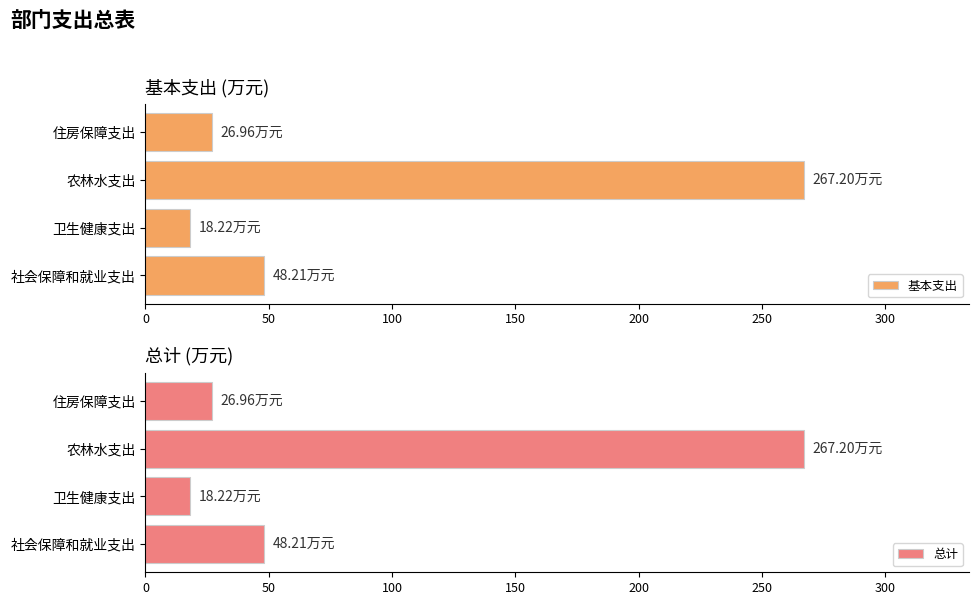

Is it true that 基本支出 equals 267.2 at 农林水支出?

True